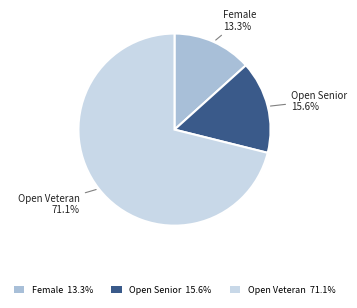

Is Open Veteran 71.1% the majority of the pie?

Yes